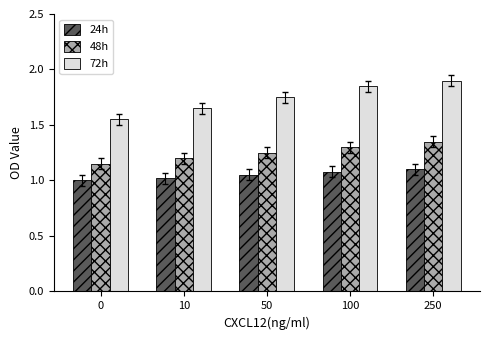

Which series has the largest total across all categories?

72h